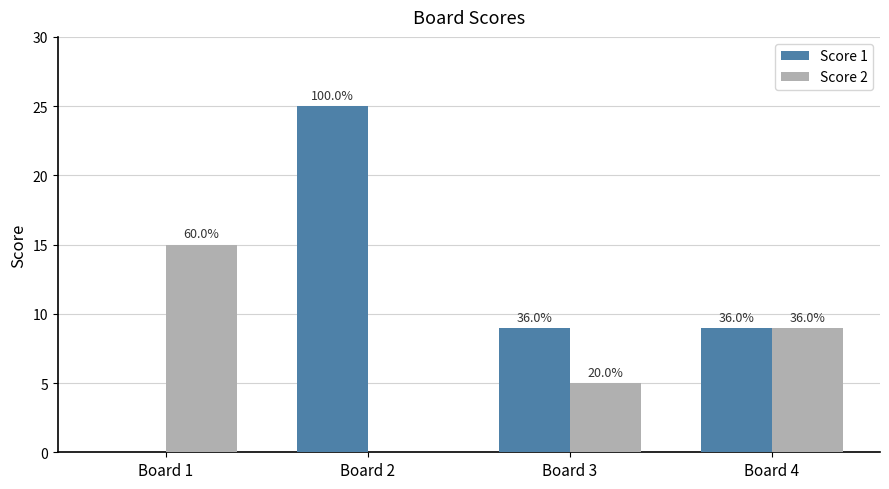

Does the chart contain stacked bars?

No